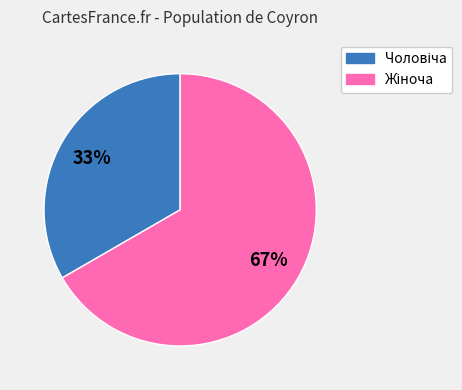

Is there any slice that represents more than half of the pie?

Yes